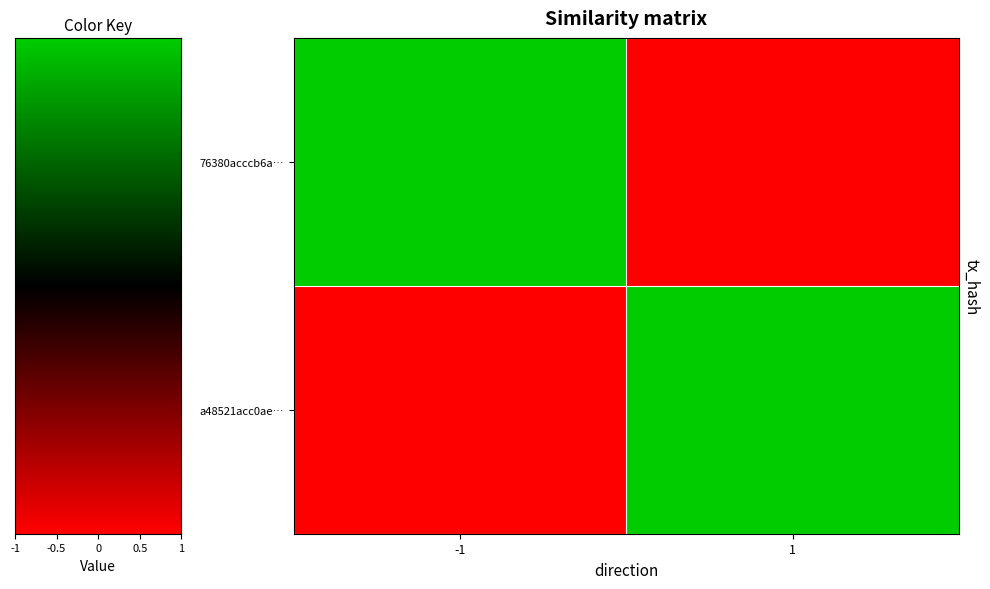

How many categories are shown in the chart?

2